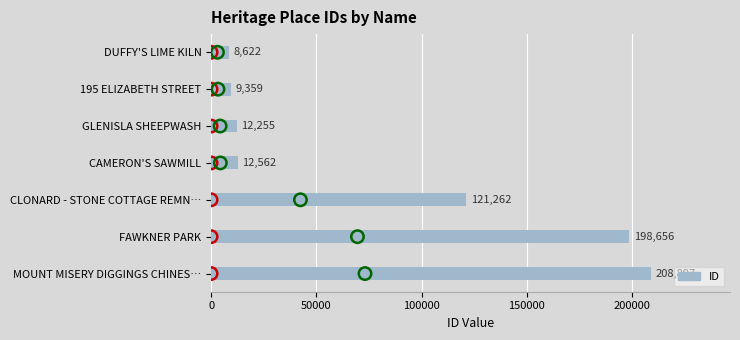

What is the change in value from CAMERON'S SAWMILL to MOUNT MISERY DIGGINGS CHINES…?

+196335